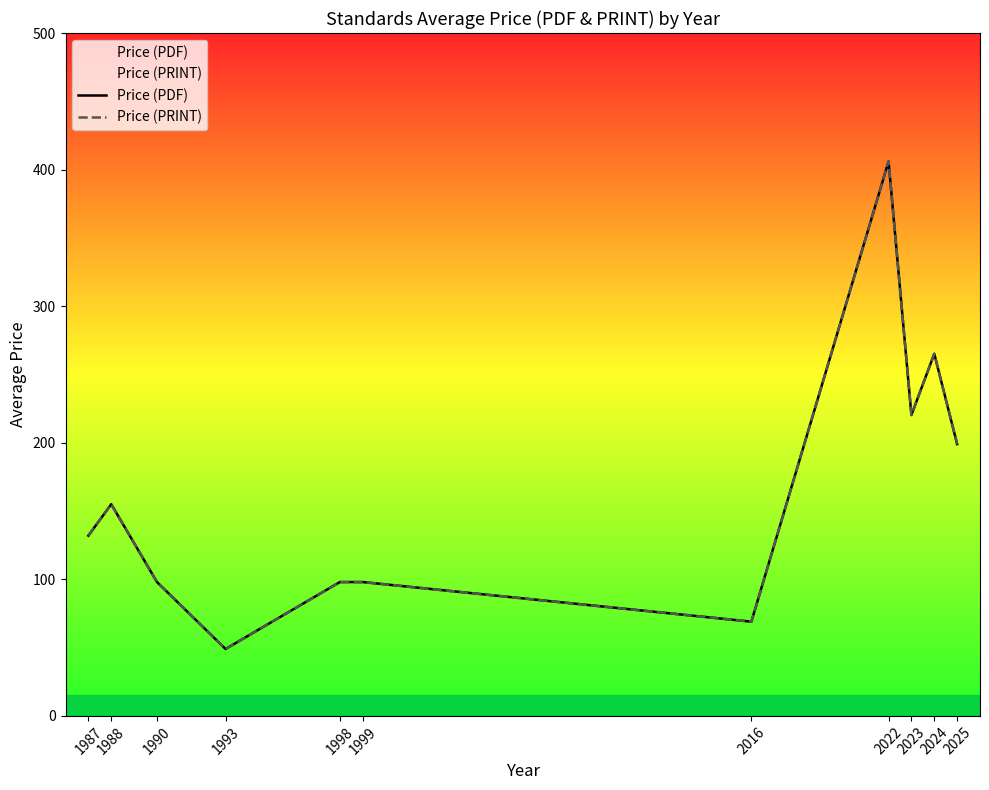

Rank the categories by Price (PDF) value from highest to lowest.

2022, 2024, 2023, 2025, 1988, 1987, 1990, 1998, 1999, 2016, 1993